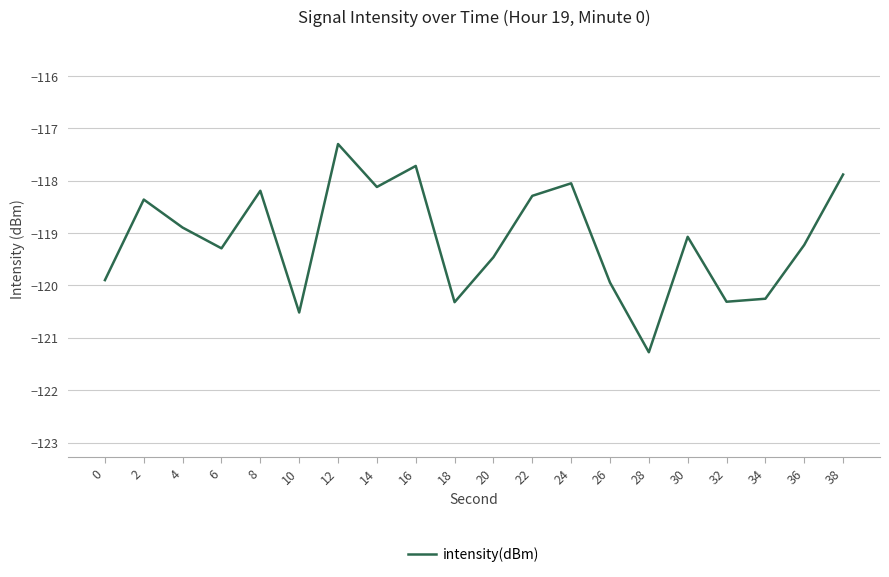

What is the difference between the maximum and minimum values?

4.0